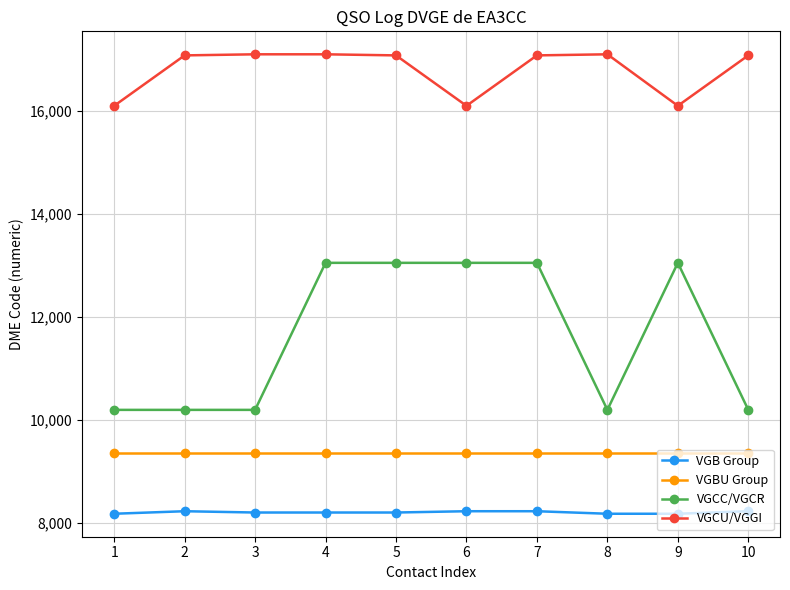

True or false: VGB Group and VGCC/VGCR cross at least once.

False